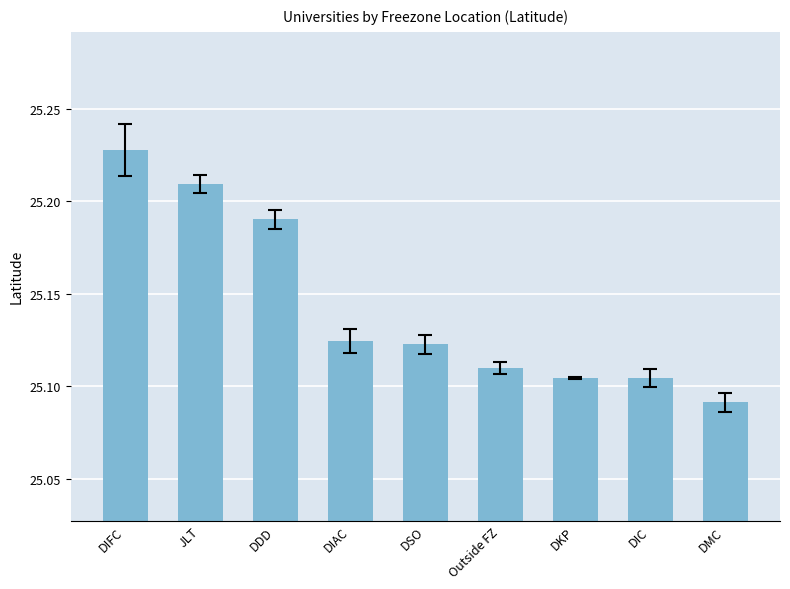

The chart shows a value of 8.4 at DMC. True or false?

False